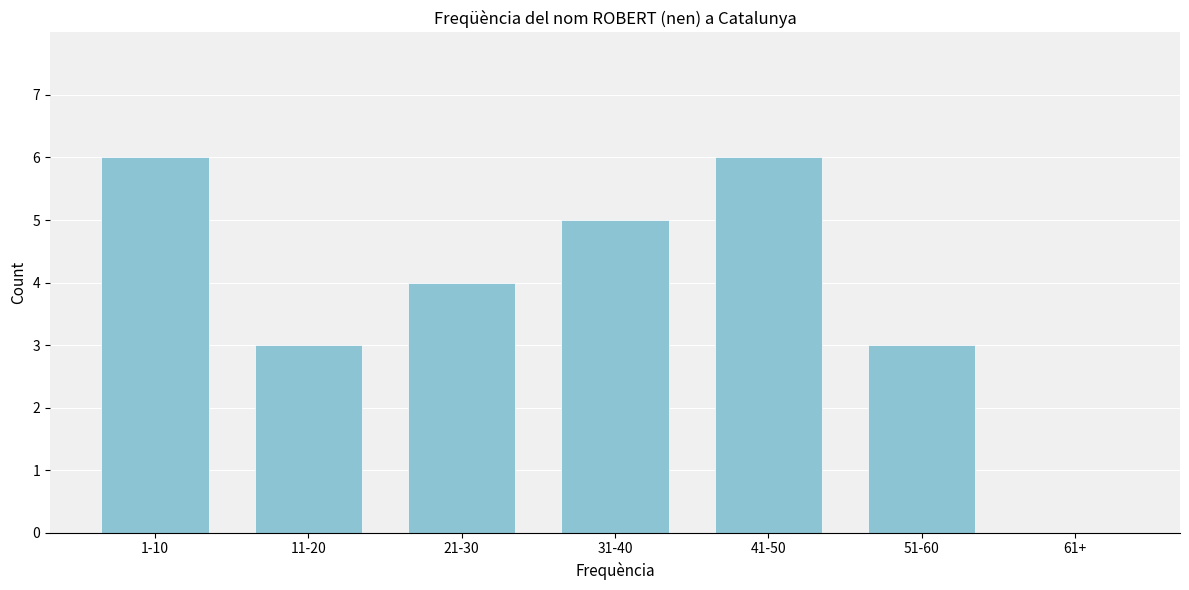

Reading left to right, what are all the values shown in this chart?

1-10=6	11-20=3	21-30=4	31-40=5	41-50=6	51-60=3	61+=0